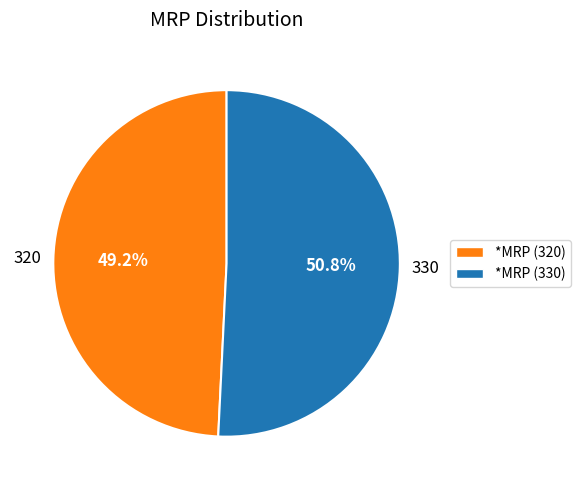

Is the sum of *MRP (320) and *MRP (330) greater than half?

Yes